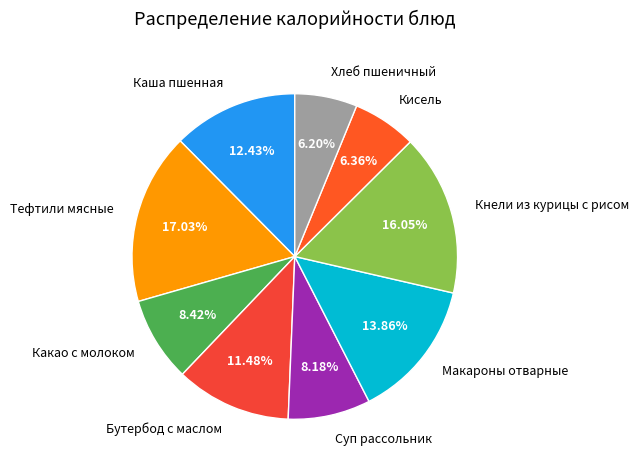

Combined, do Суп рассольник and Какао с молоком account for over 50%?

No